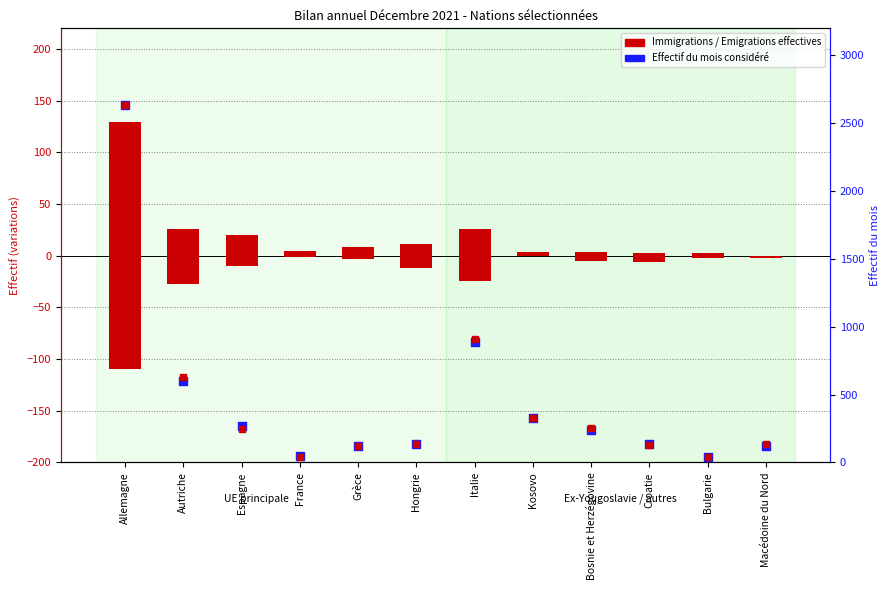

What is the total value across all series at Espagne?

524